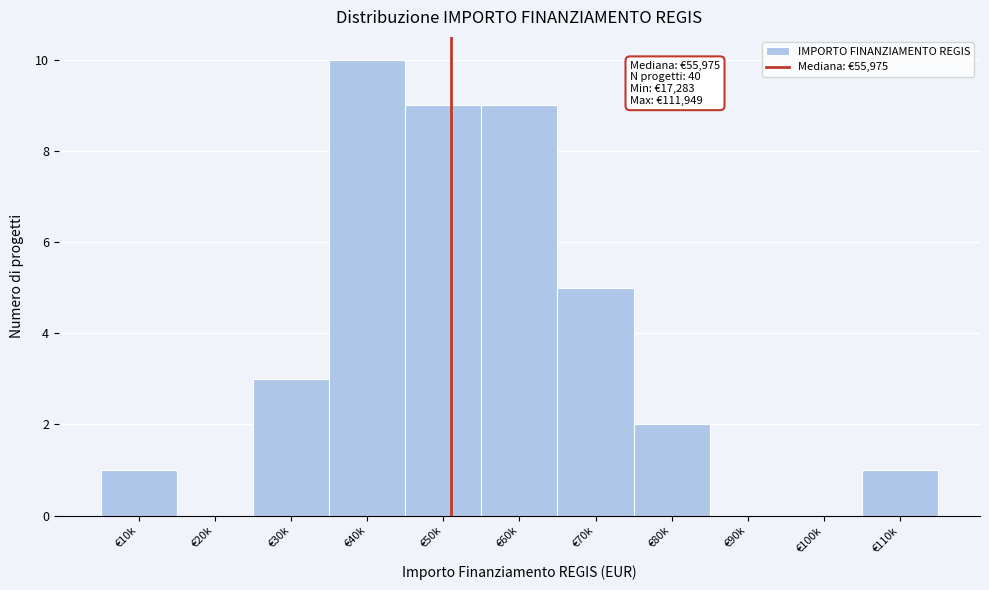

Reading left to right, list all the values displayed in this chart.

€10k=1	€20k=0	€30k=3	€40k=10	€50k=9	€60k=9	€70k=5	€80k=2	€90k=0	€100k=0	€110k=1